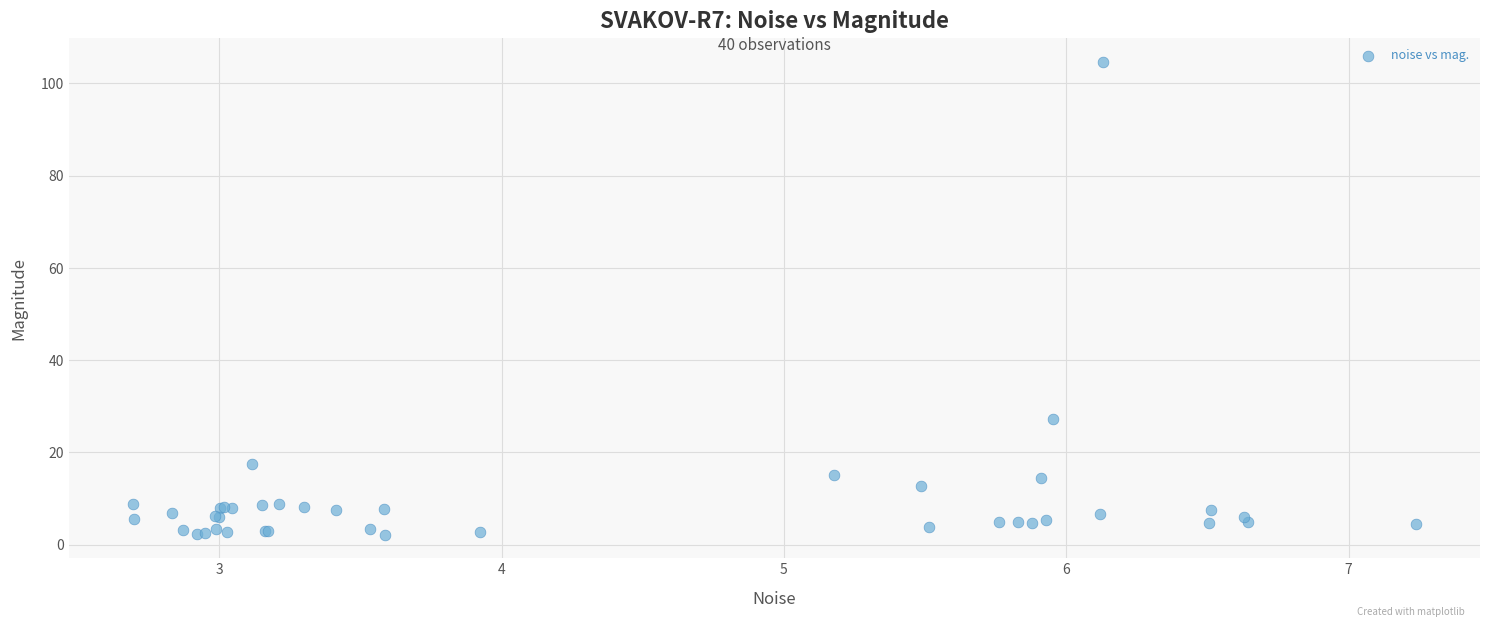

What Y value in the scatter plot is closest to 53?

27.2